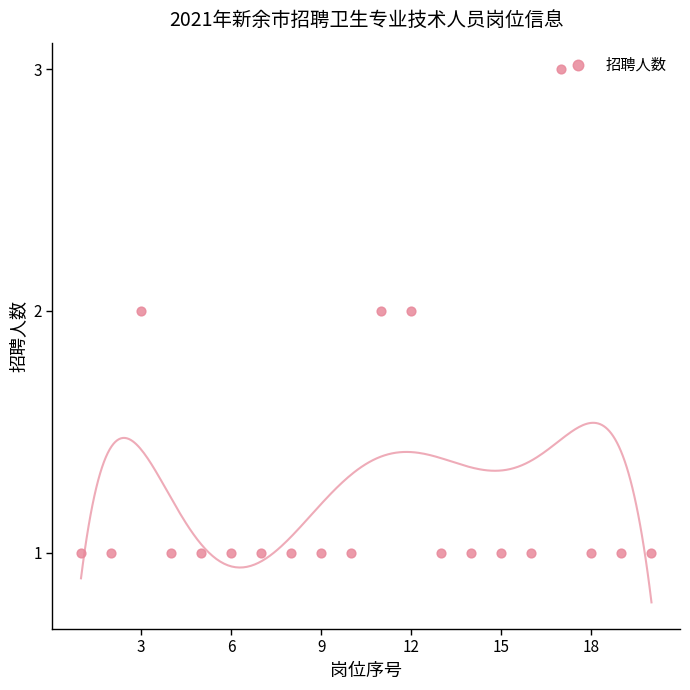

What is the change in value from 6 to 12?

+1